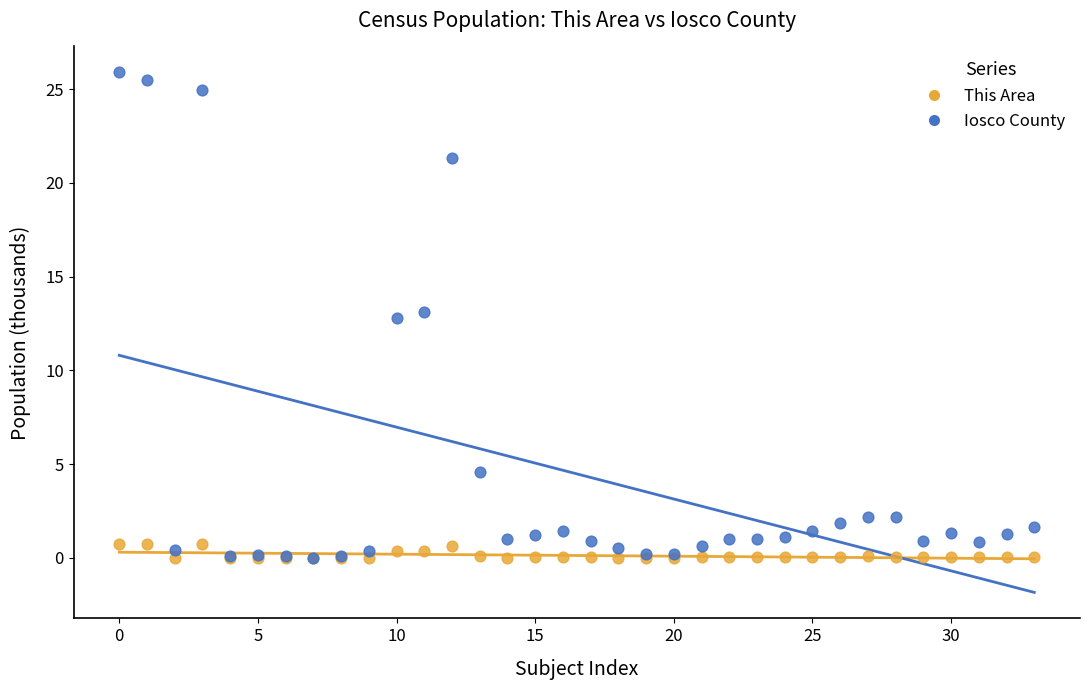

Which series reaches the maximum Y coordinate?

Iosco County